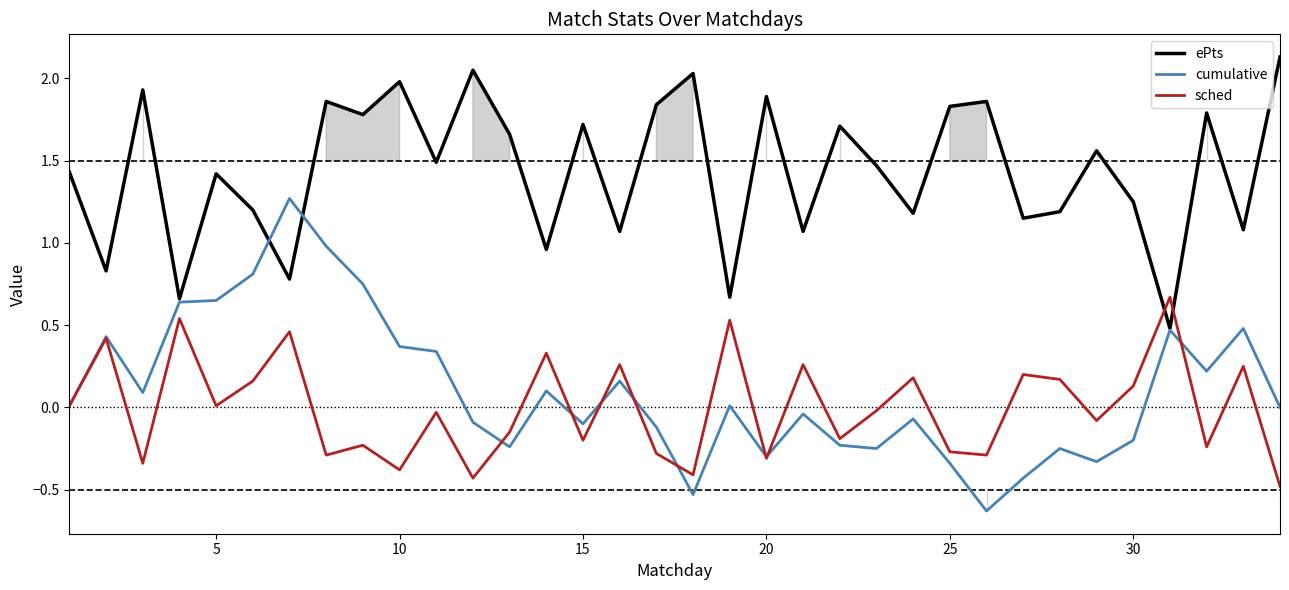

At how many categories does at least one series exceed 2?

3